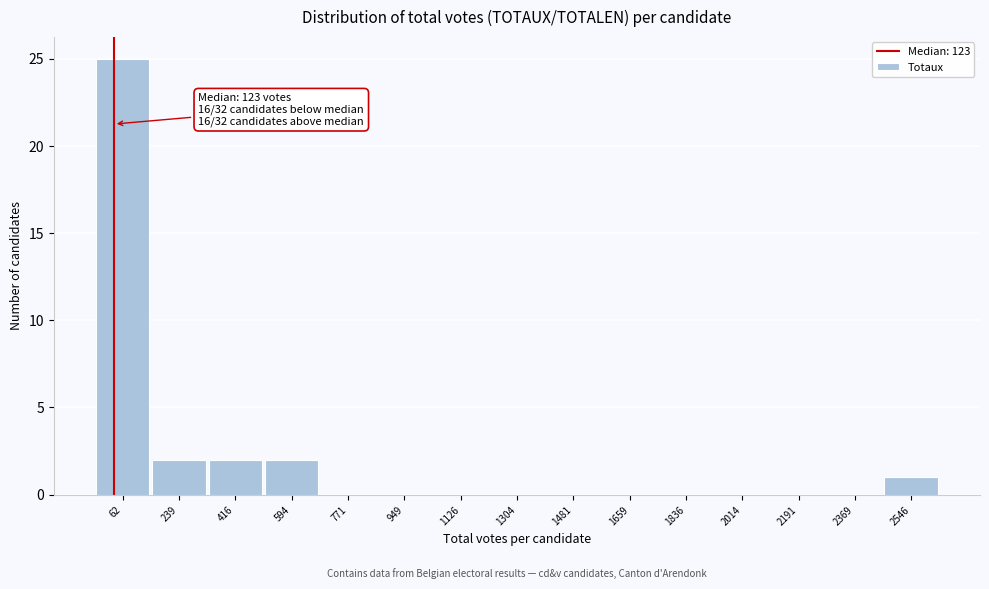

Reading left to right, list all the values displayed in this chart.

62=25	239=2	416=2	594=2	771=0	949=0	1126=0	1304=0	1481=0	1659=0	1836=0	2014=0	2191=0	2369=0	2546=1